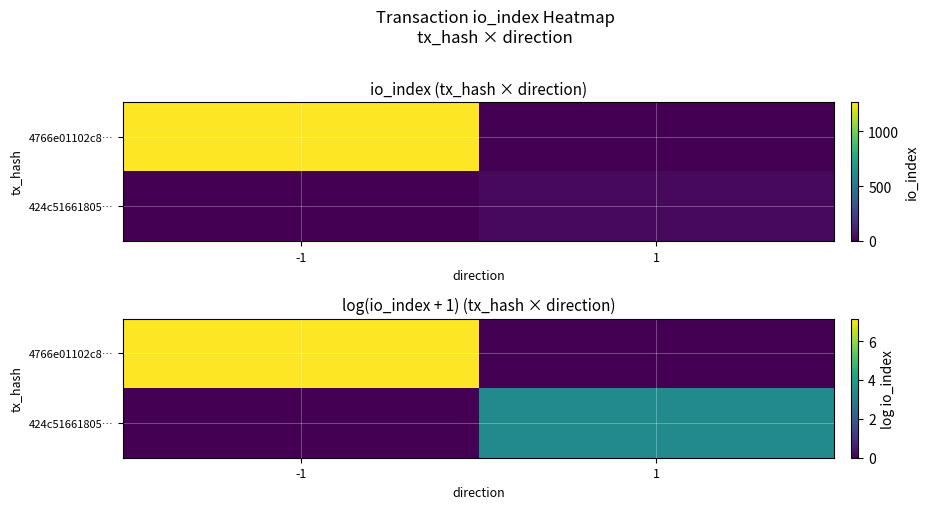

At which category is the sum across all series the highest?

-1